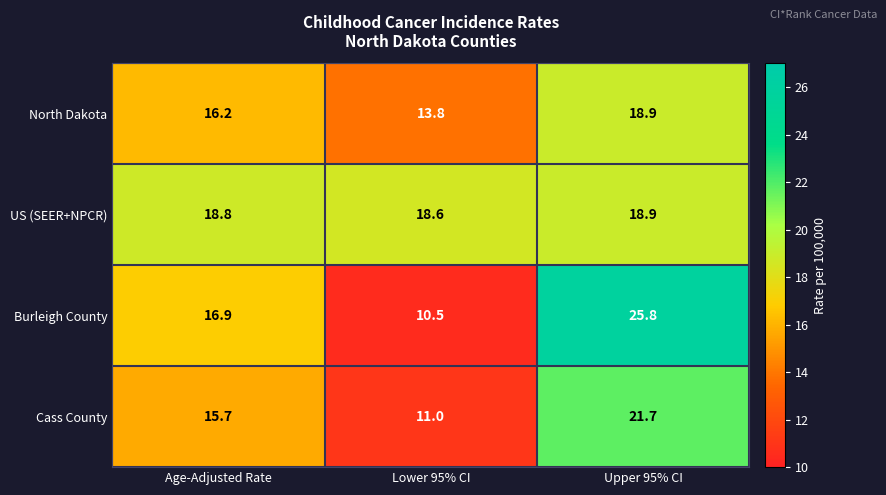

Reading left to right, extract all data points from this chart.

North Dakota: 16.2	13.8	18.9
US (SEER+NPCR): 18.8	18.6	18.9
Burleigh County: 16.9	10.5	25.8
Cass County: 15.7	11.0	21.7